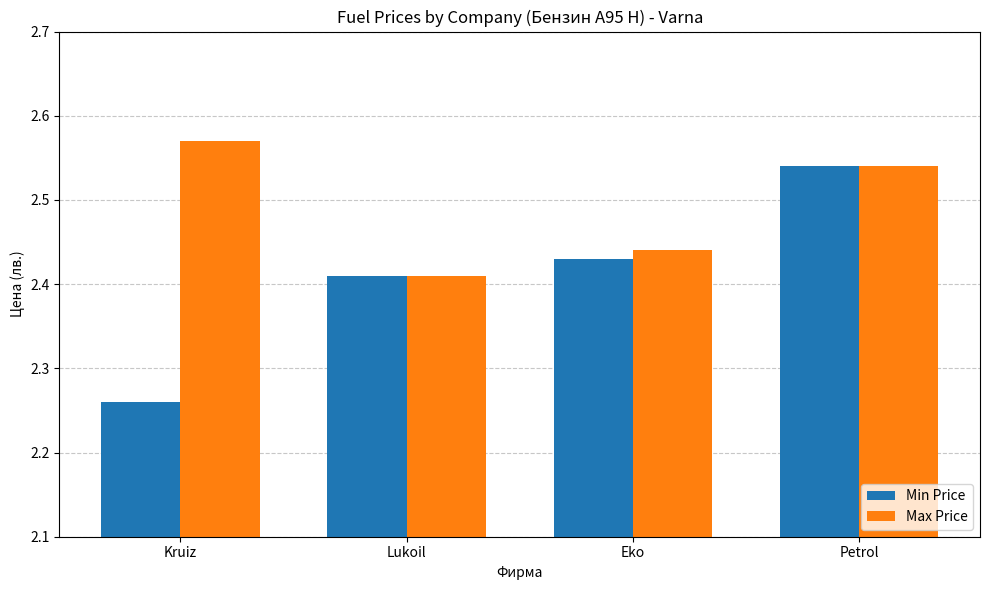

How many distinct data groups are displayed?

2